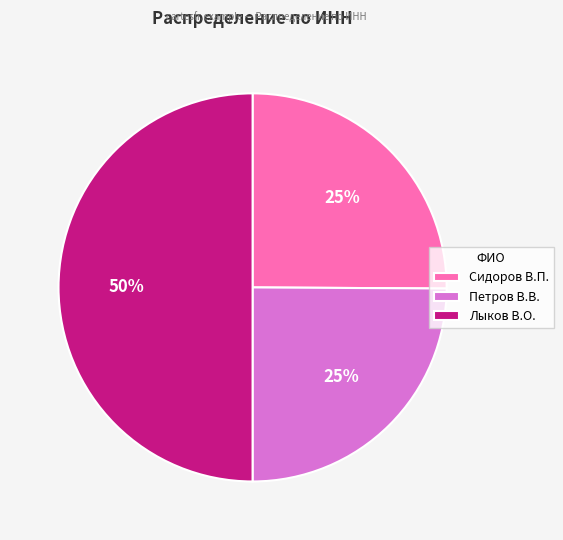

Which category has the biggest portion of the pie?

Лыков В.О.